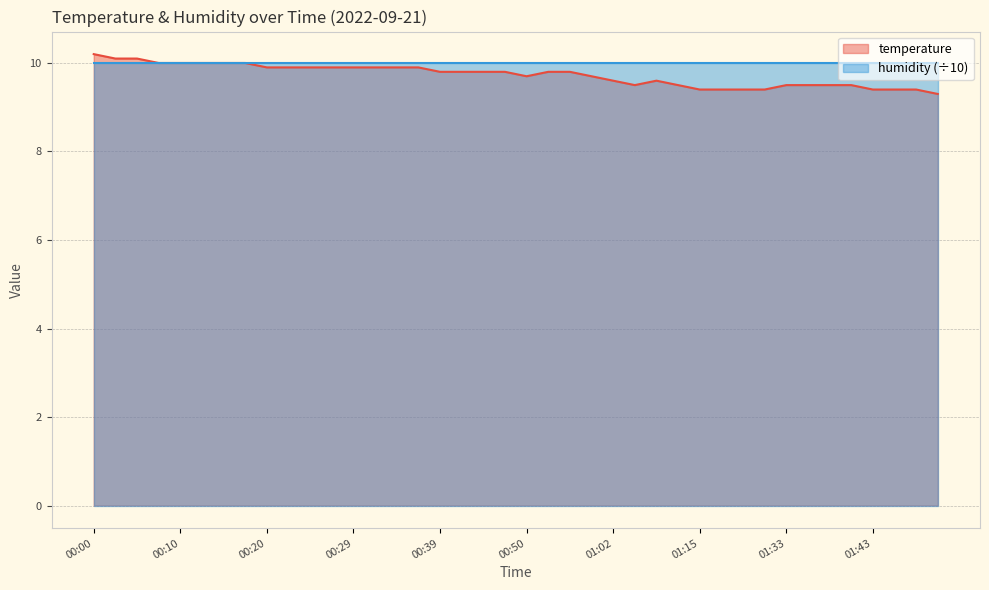

How many lines are shown in the chart?

2